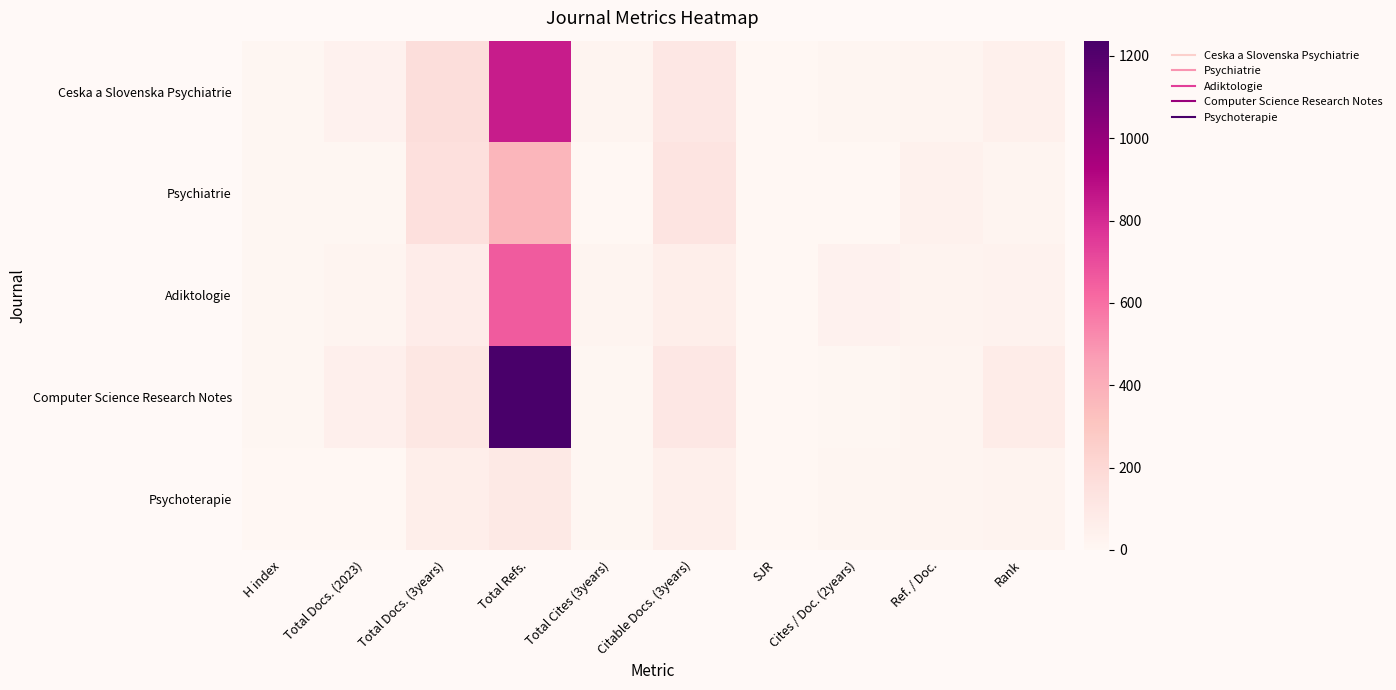

Reading left to right, transcribe all the data shown in this chart.

Ceska a Slovenska Psychiatrie: H index=9	Total Docs. (2023)=36	Total Docs. (3years)=166	Total Refs.=845	Total Cites (3years)=18	Citable Docs. (3years)=104	SJR=0	Cites / Doc. (2years)=10	Ref. / Doc.=23	Rank=47
Psychiatrie: H index=9	Total Docs. (2023)=9	Total Docs. (3years)=152	Total Refs.=371	Total Cites (3years)=3	Citable Docs. (3years)=129	SJR=0	Cites / Doc. (2years)=2	Ref. / Doc.=41	Rank=22
Adiktologie: H index=8	Total Docs. (2023)=24	Total Docs. (3years)=71	Total Refs.=655	Total Cites (3years)=22	Citable Docs. (3years)=59	SJR=0	Cites / Doc. (2years)=34	Ref. / Doc.=27	Rank=29
Computer Science Research Notes: H index=6	Total Docs. (2023)=50	Total Docs. (3years)=107	Total Refs.=1237	Total Cites (3years)=7	Citable Docs. (3years)=104	SJR=0	Cites / Doc. (2years)=8	Ref. / Doc.=24	Rank=74
Psychoterapie: H index=3	Total Docs. (2023)=4	Total Docs. (3years)=62	Total Refs.=93	Total Cites (3years)=5	Citable Docs. (3years)=57	SJR=0	Cites / Doc. (2years)=10	Ref. / Doc.=23	Rank=25